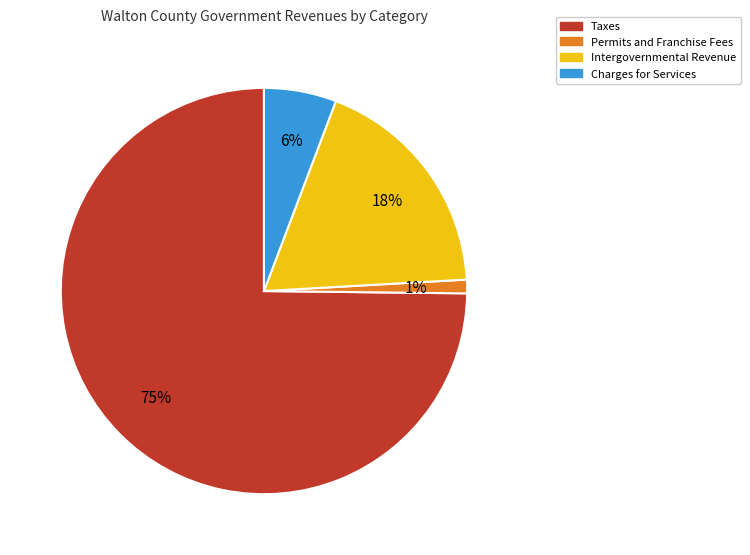

To the nearest percent, what is the difference between the largest and smallest slice percentages?

74%